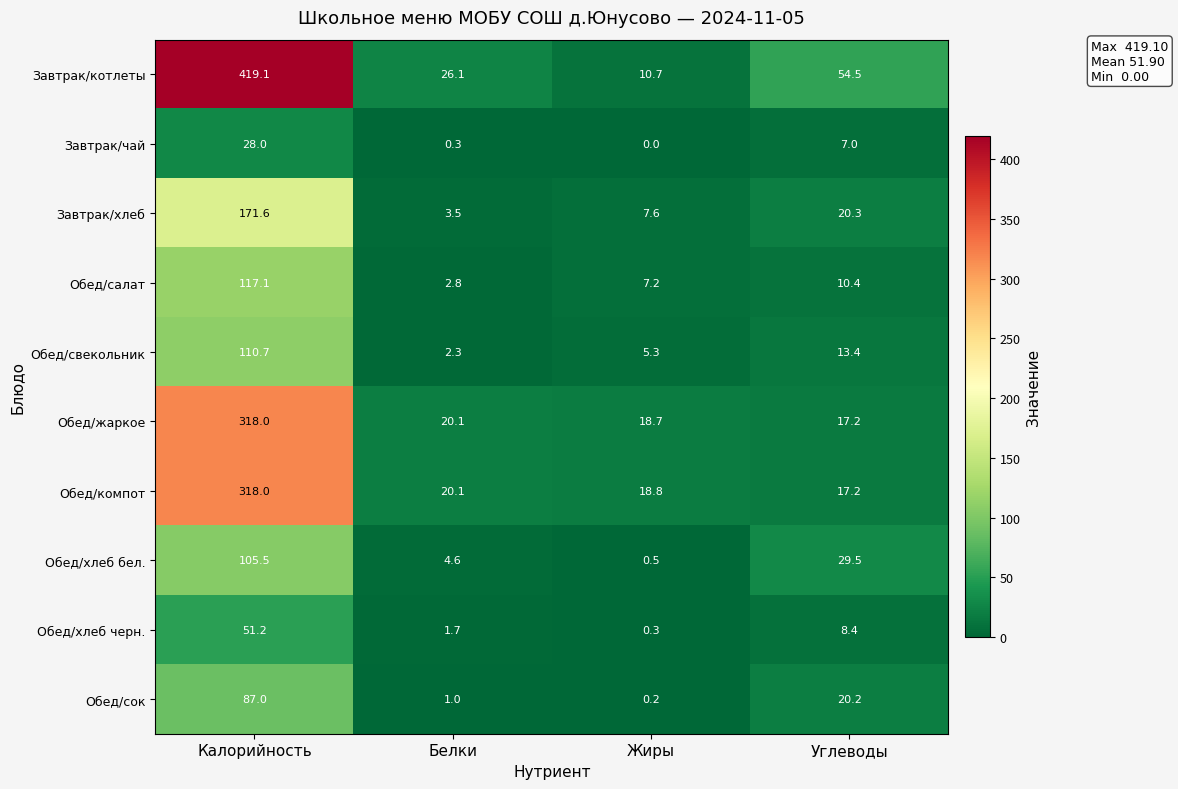

Which series has the largest total across all categories?

Завтрак/котлеты